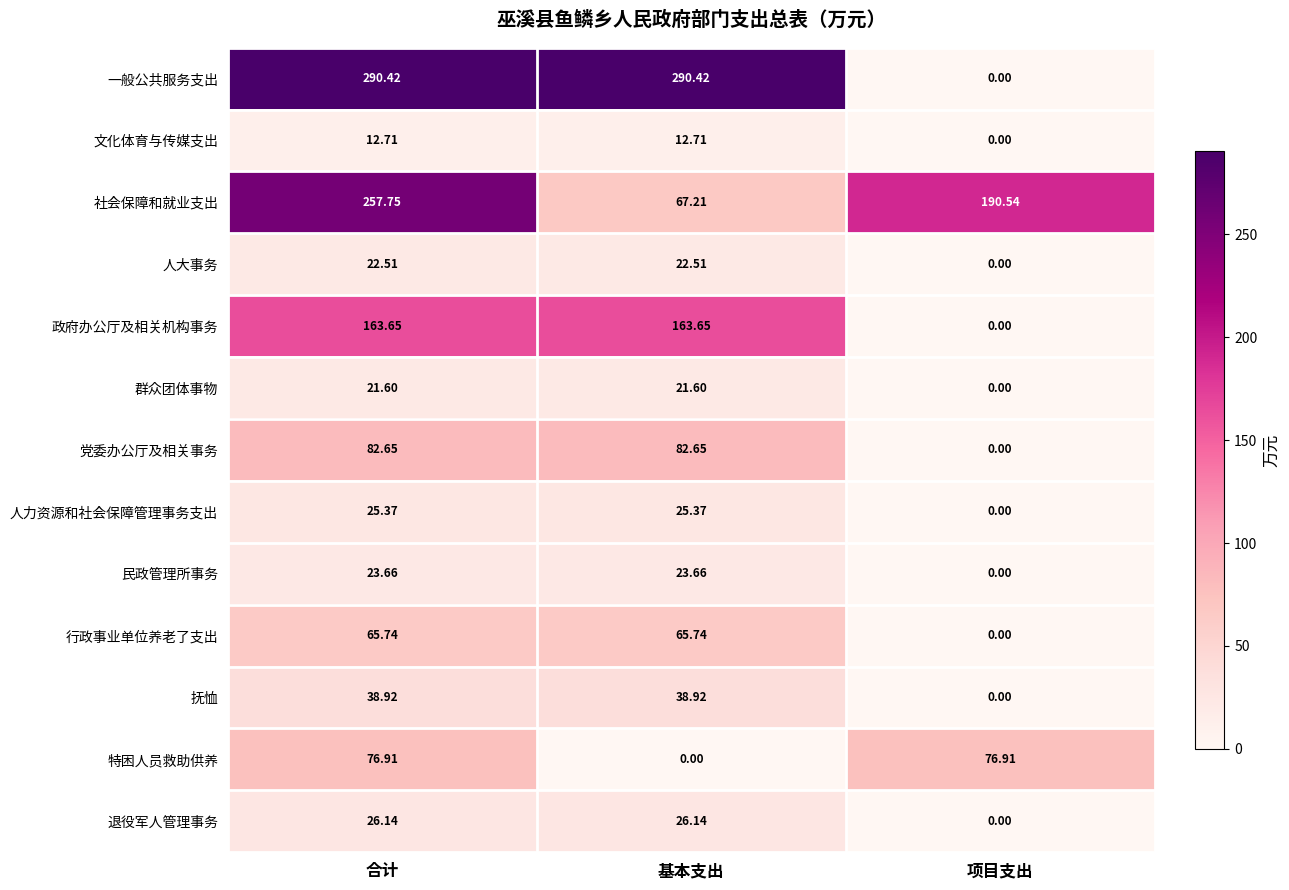

Which series has the widest spread of values?

一般公共服务支出